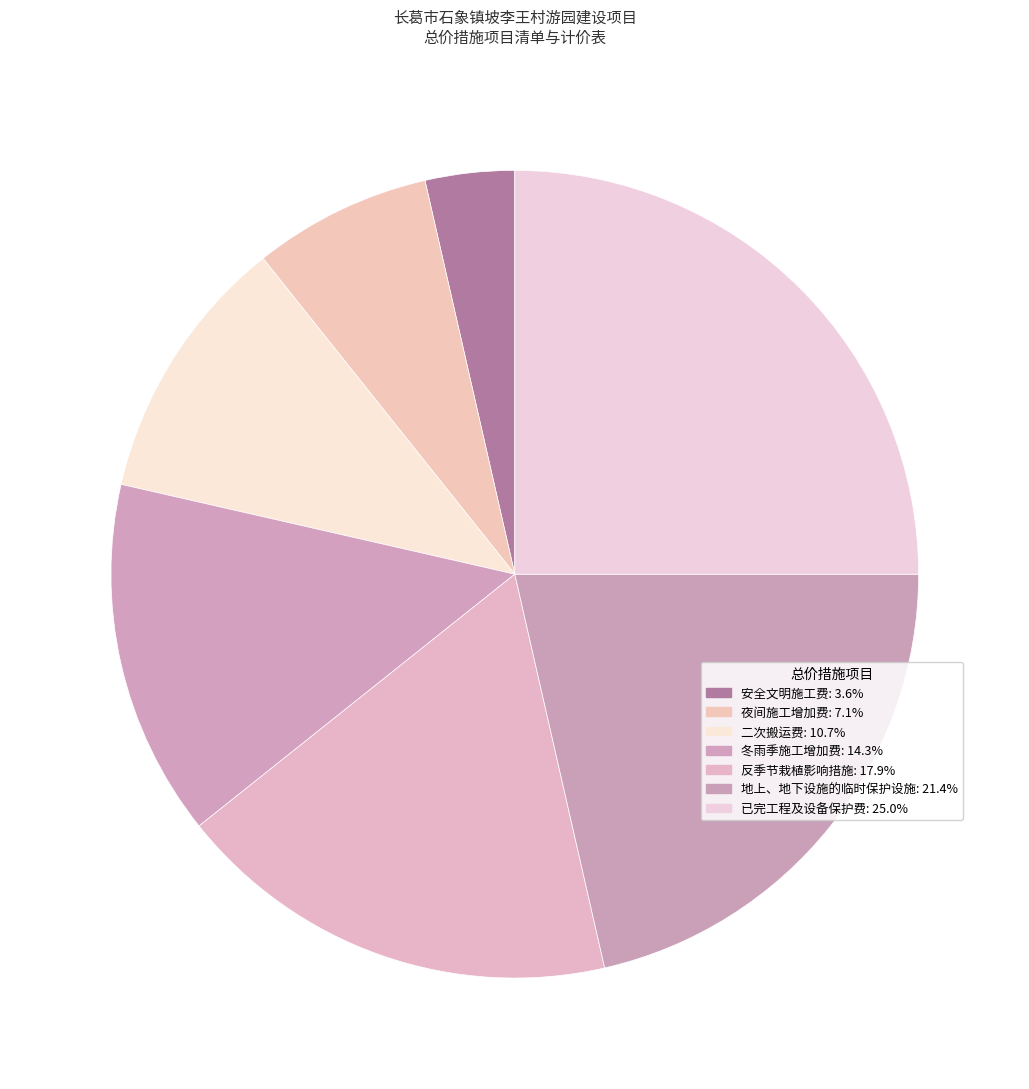

To the nearest percent, what percentage of the pie is 二次搬运费?

11%